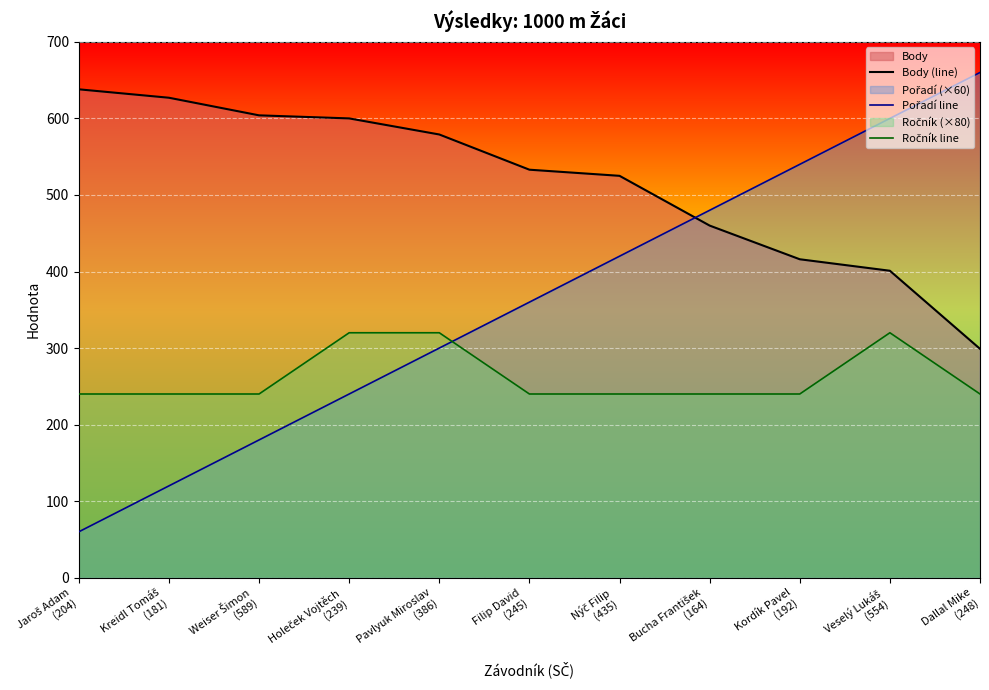

What is the label of the 5th point from the right?

Nýč Filip
(435)